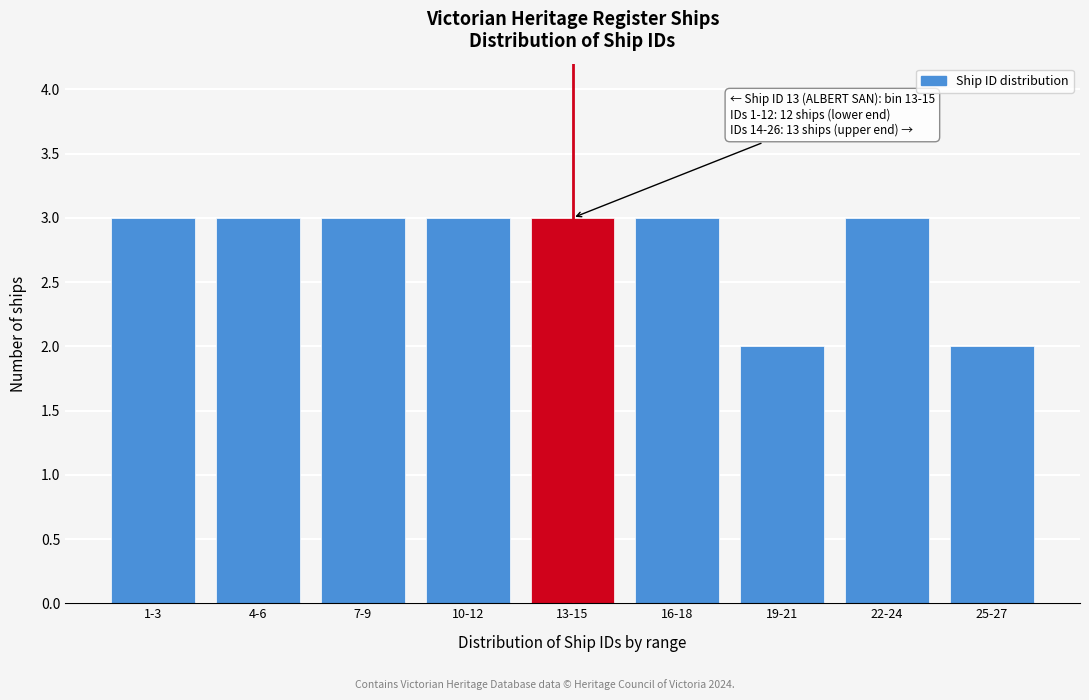

Reading right to left, extract all data points from this chart.

25-27=2	22-24=3	19-21=2	16-18=3	13-15=3	10-12=3	7-9=3	4-6=3	1-3=3